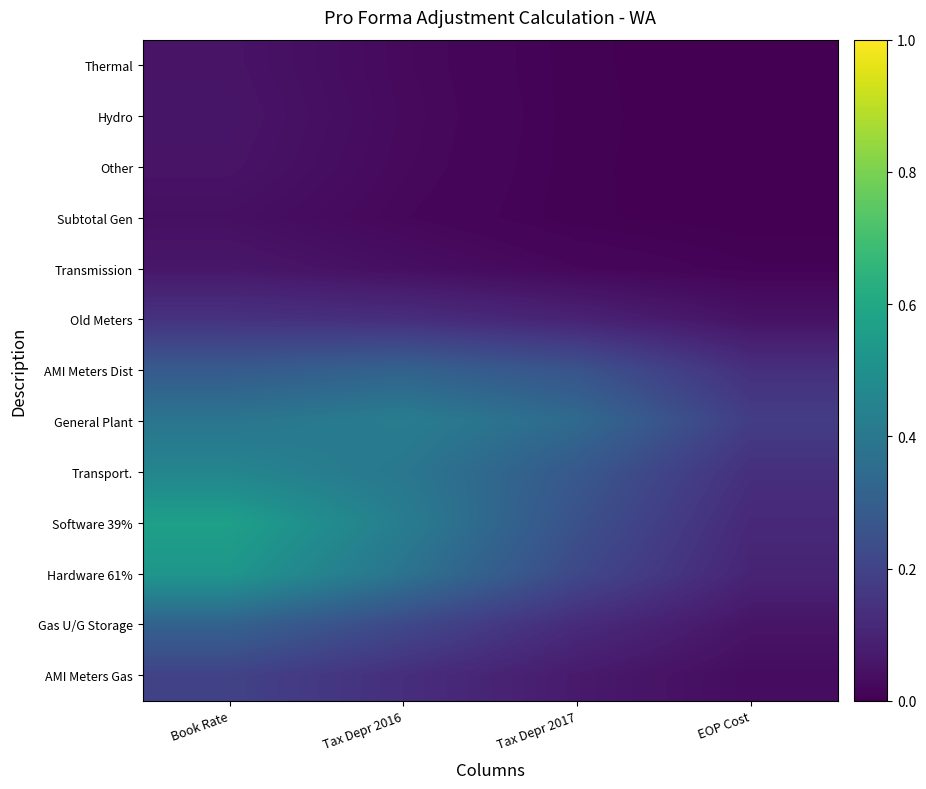

Which label corresponds to the smallest value in the chart?

EOP Cost